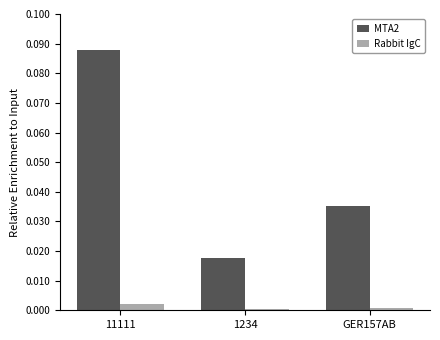

The MTA2 series shows 0.0 at 1234. True or false?

True